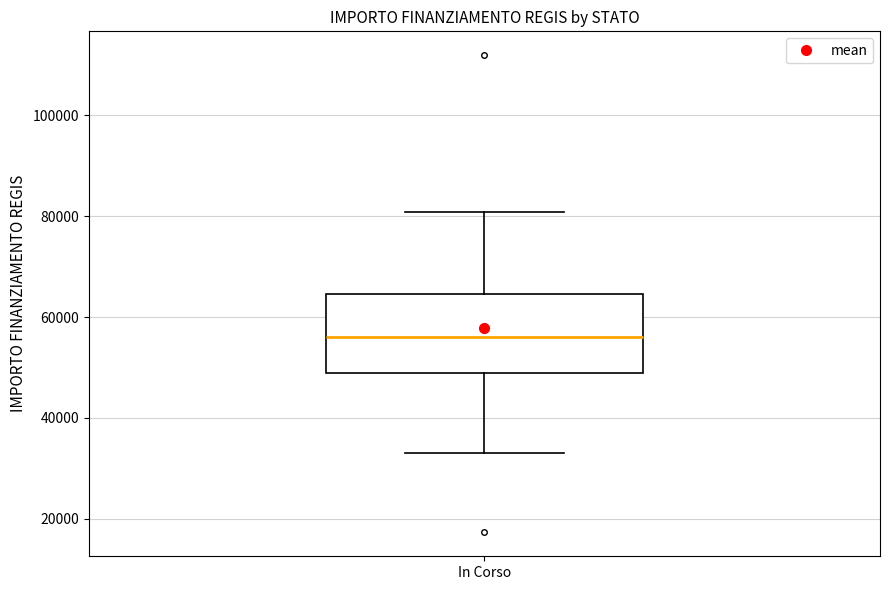

Read this box plot against the y-axis: the position of the median line, the range covered by the box, and the ends of both whiskers. The values are not printed on the chart, so give them approximately, as read against the axis.

median 56000, box 50000 to 64000, whiskers 32000 to 80000